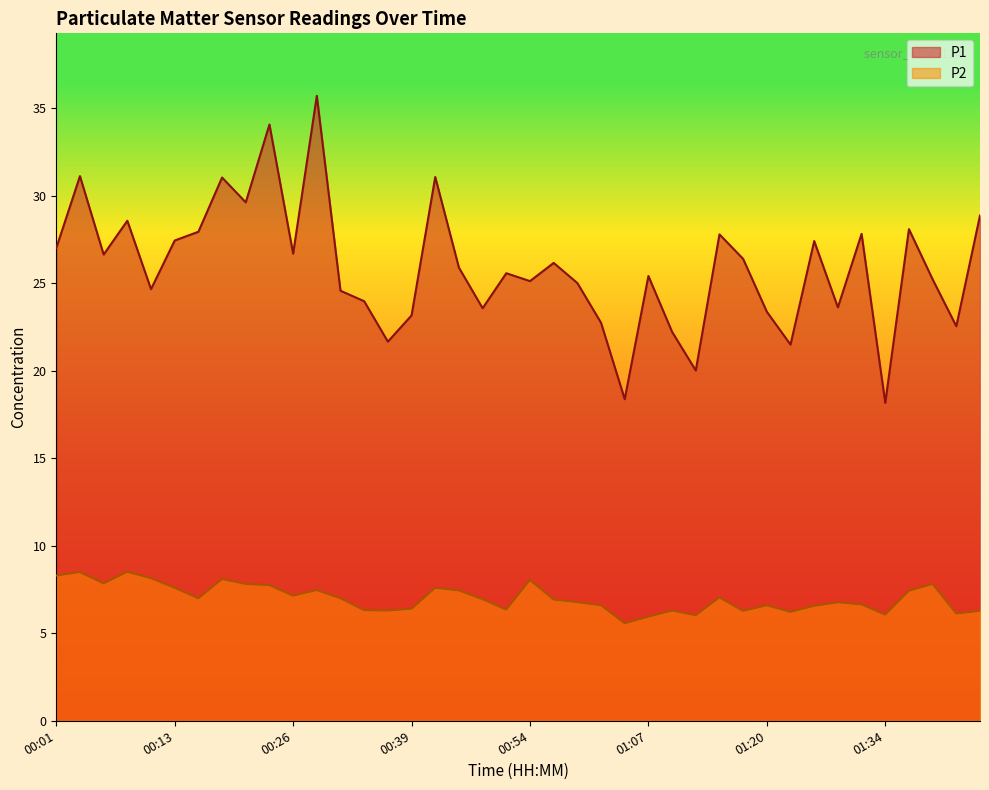

What is the difference between the second highest and second lowest values in the P1 series?

15.7